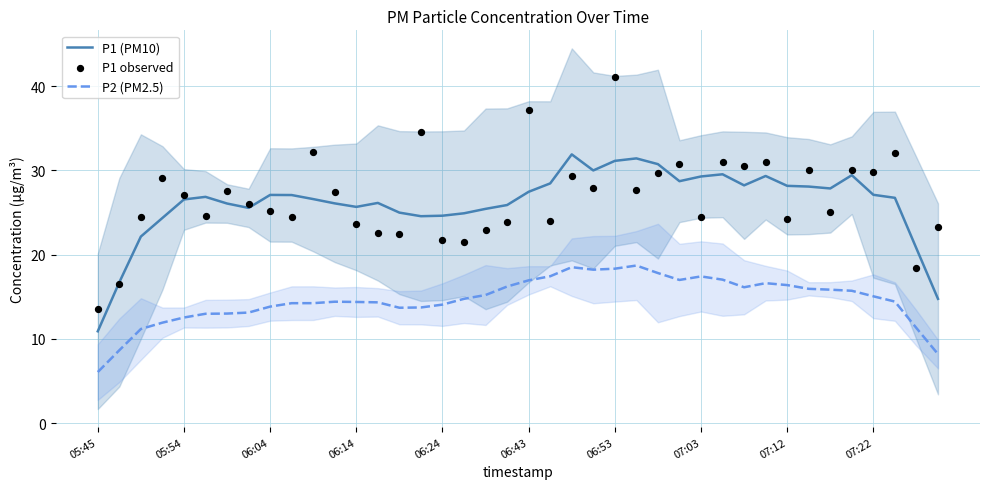

True or false: P1 (PM10) and P2 (PM2.5) cross at least once.

False